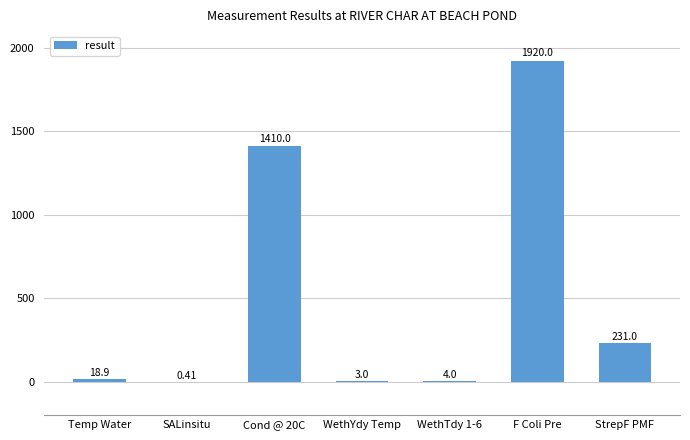

What is the sum of all values?

3587.3